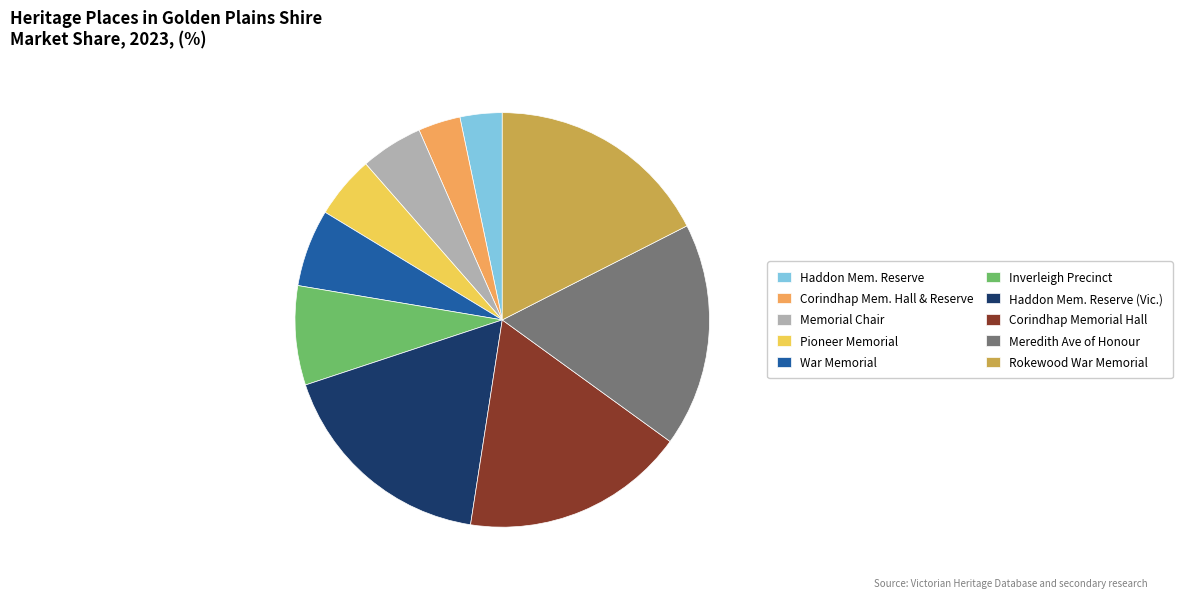

Is there any slice that represents more than half of the pie?

No